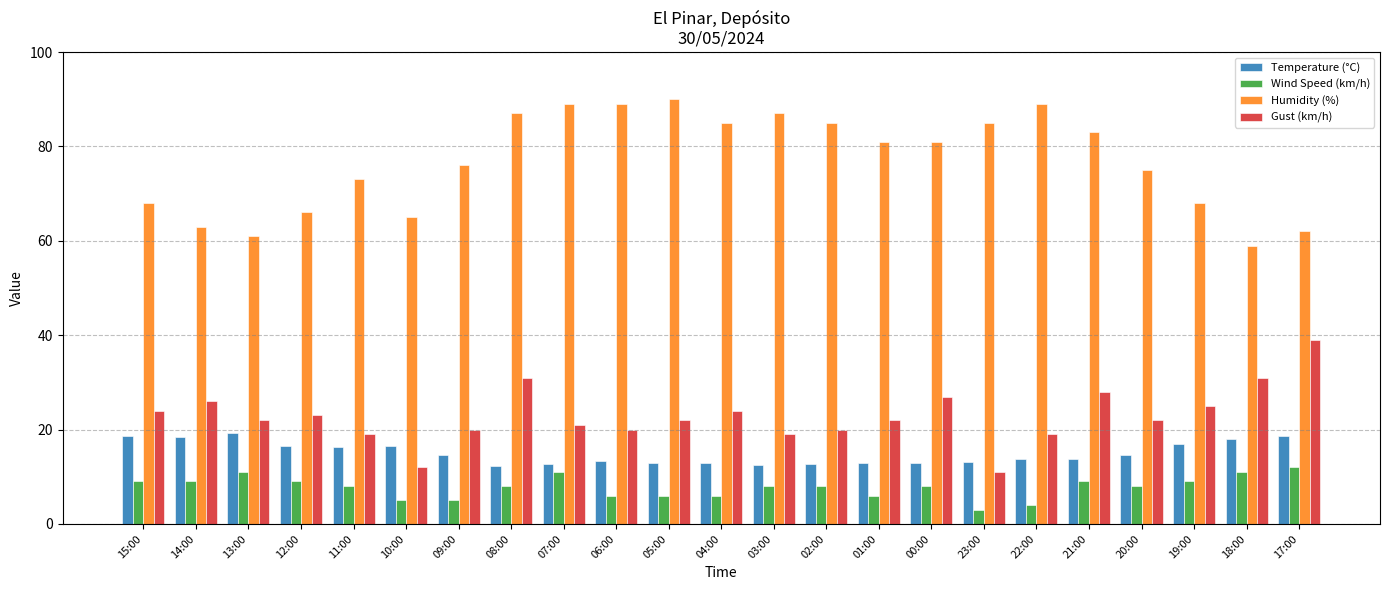

What is the label of the 15th bar from the left?

01:00